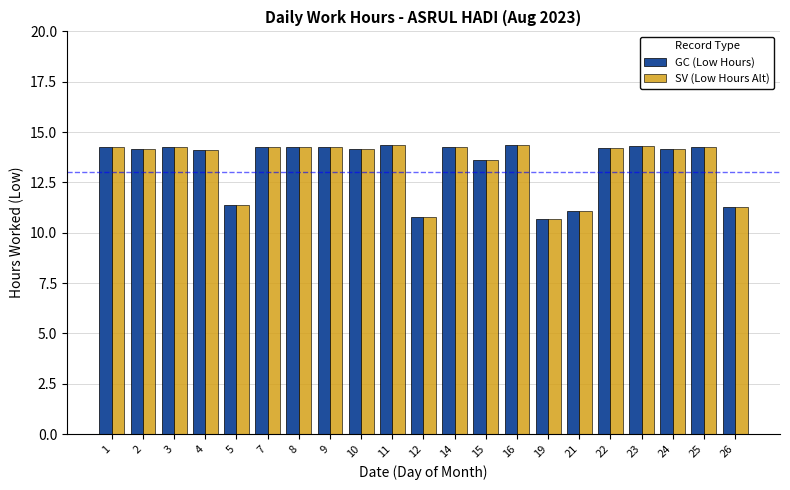

Is it true that GC (Low Hours) equals 2.9 at 10?

False